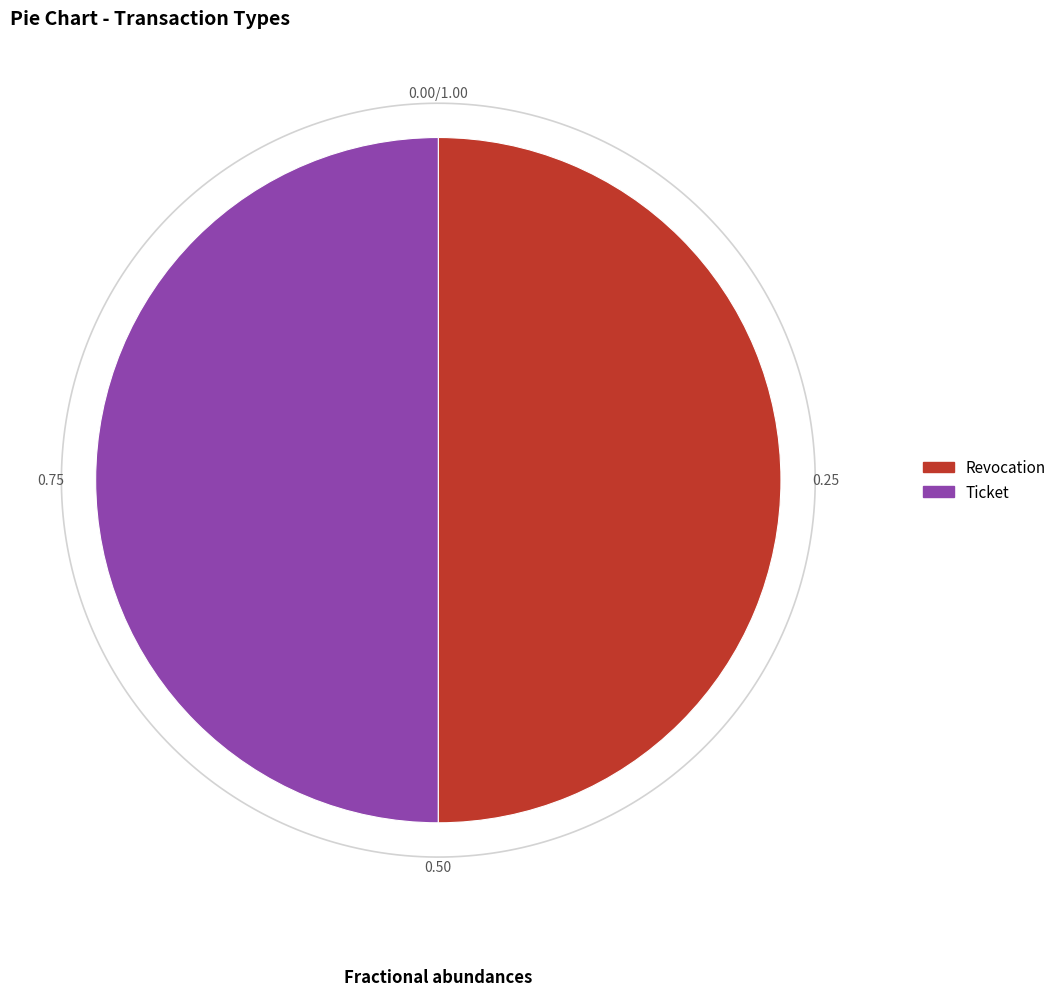

Rank the categories by value from highest to lowest.

Revocation, Ticket